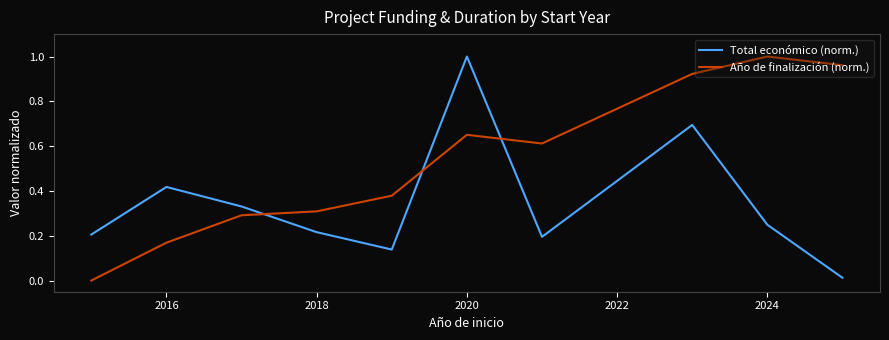

How many intersections are there between Total económico (norm.) and Año de finalización (norm.)?

3